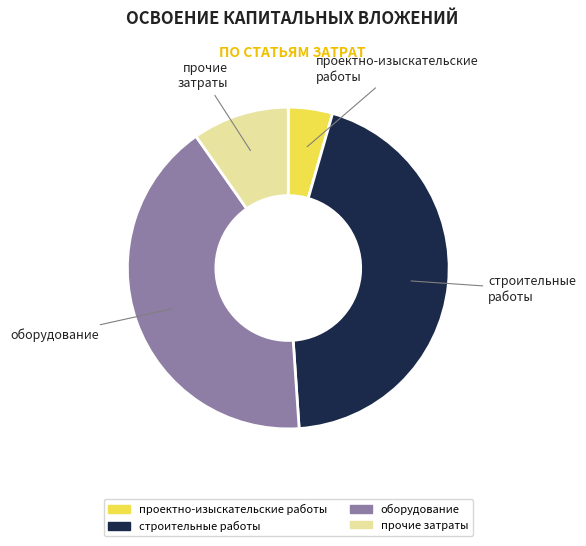

Between строительные работы and оборудование, which is larger?

строительные работы